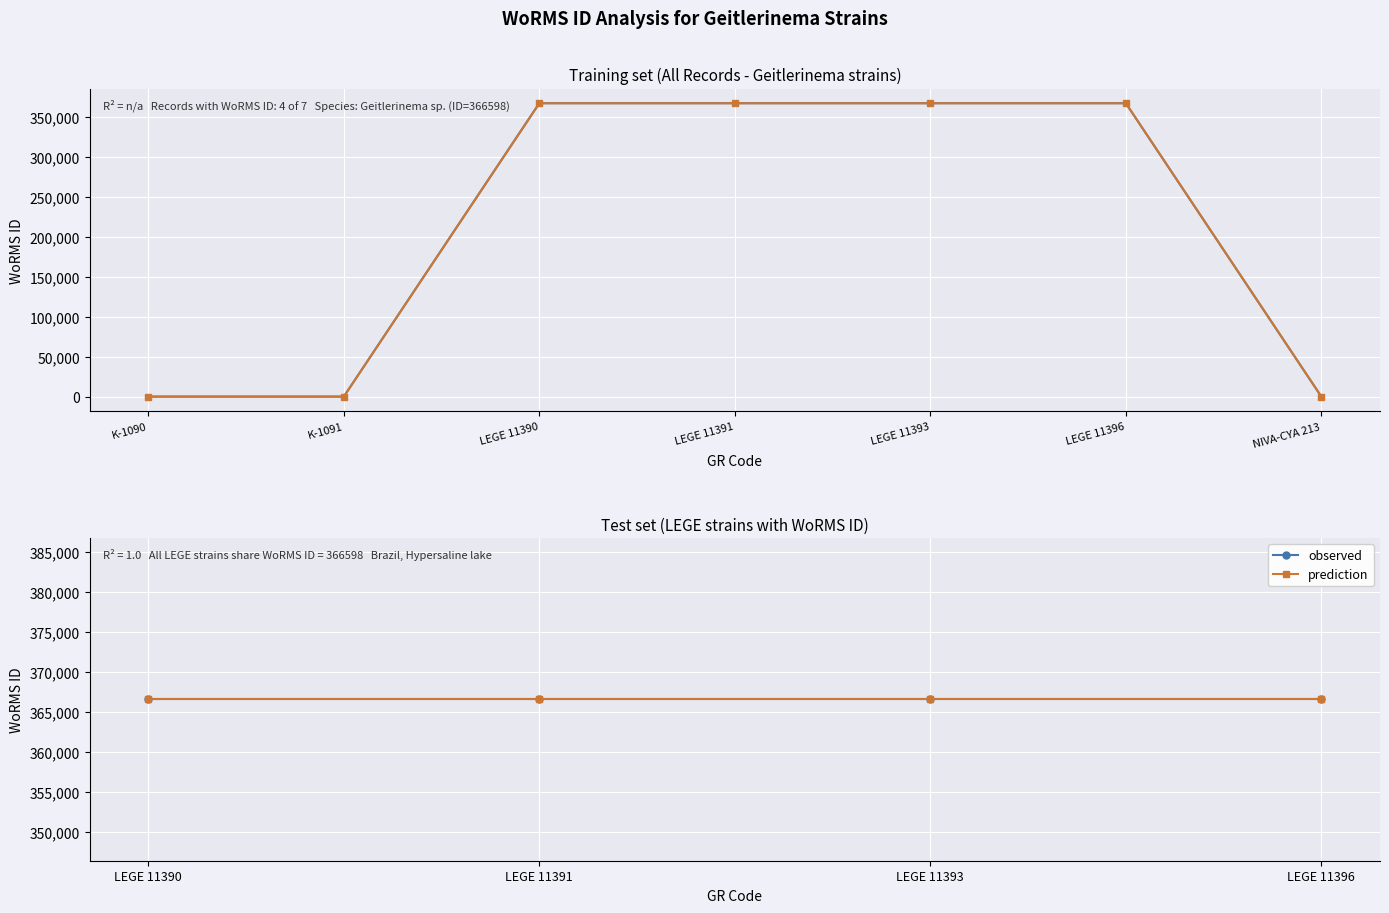

Count the number of categories in the chart.

7